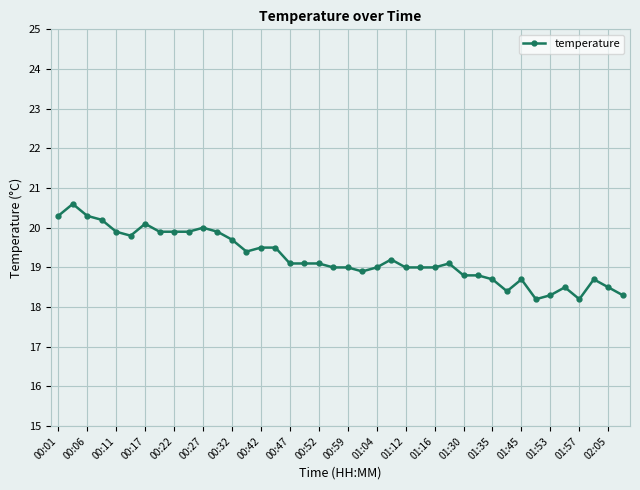

How many lines are shown in the chart?

1